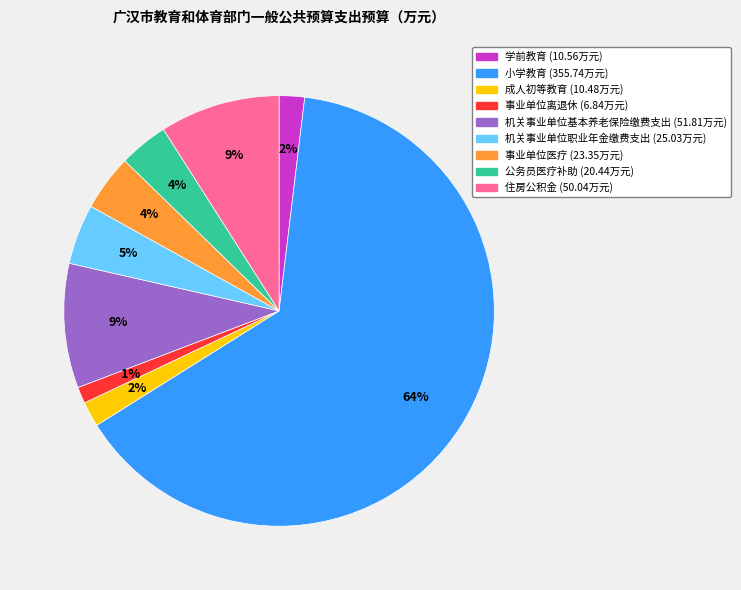

Which category has the smallest portion of the pie?

事业单位离退休